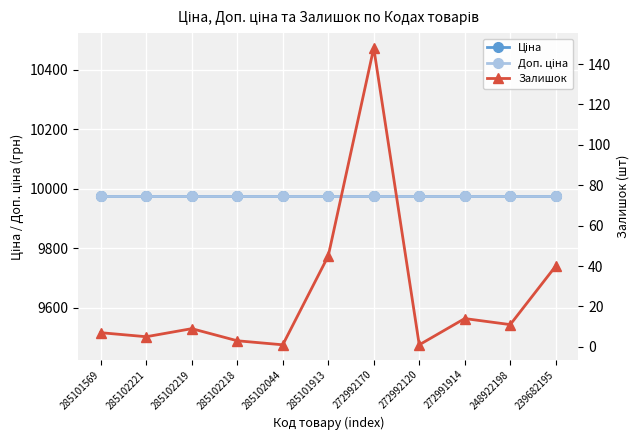

True or false: Доп. ціна has a value of 9975.0 at 272992120.

True